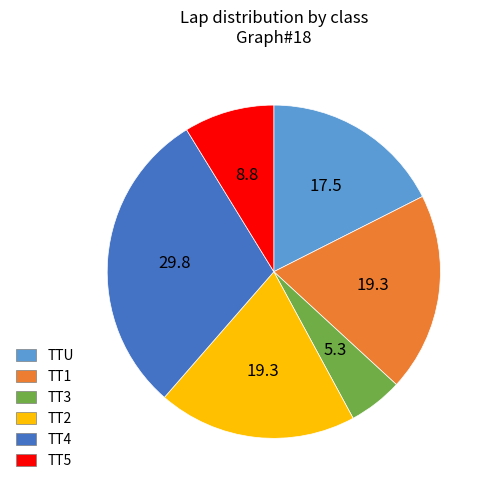

Does TTU represent more than half of the total?

No